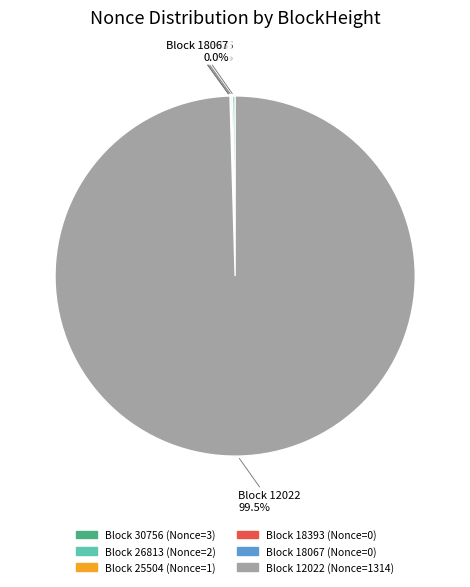

How many slices are in this pie chart?

6